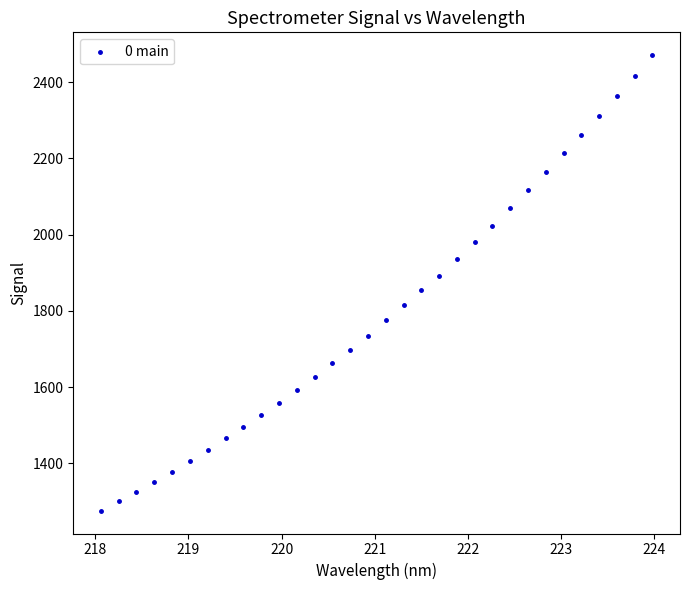

What is the range of Y values (max minus min)?

1196.1